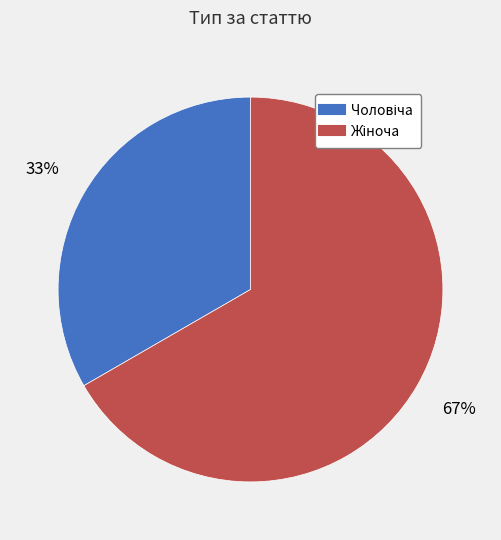

Does any single category account for the majority?

Yes